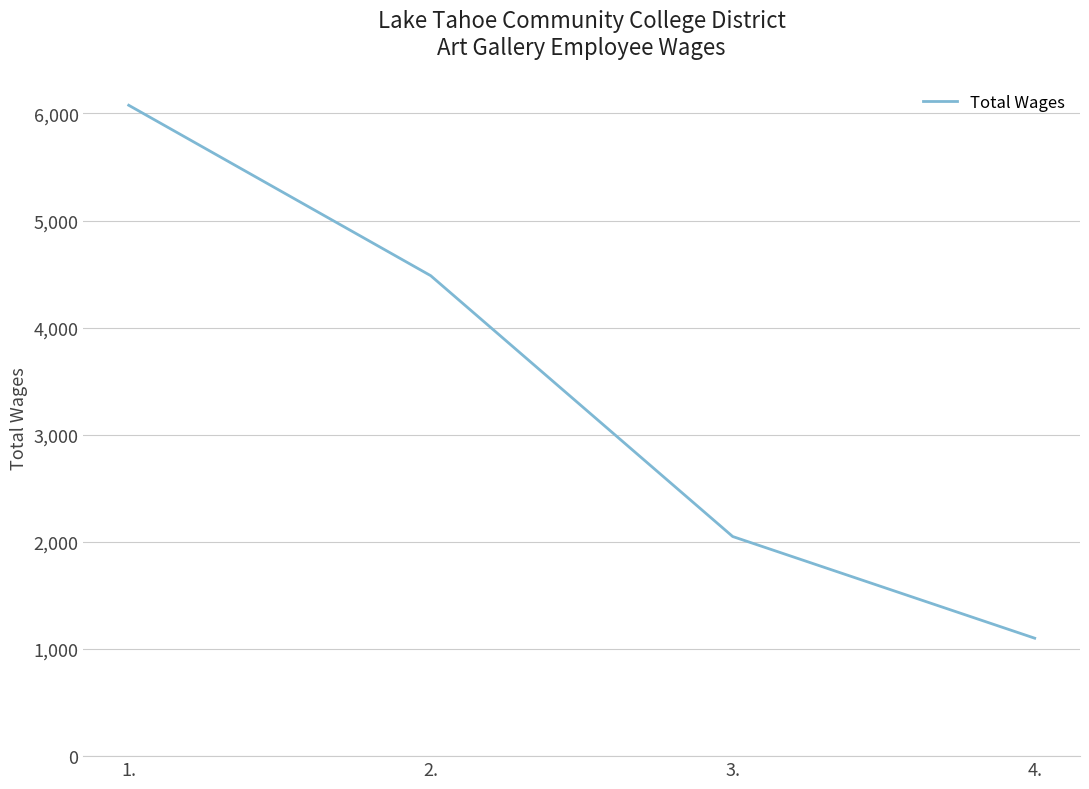

Where does the data first go above 4485?

1.